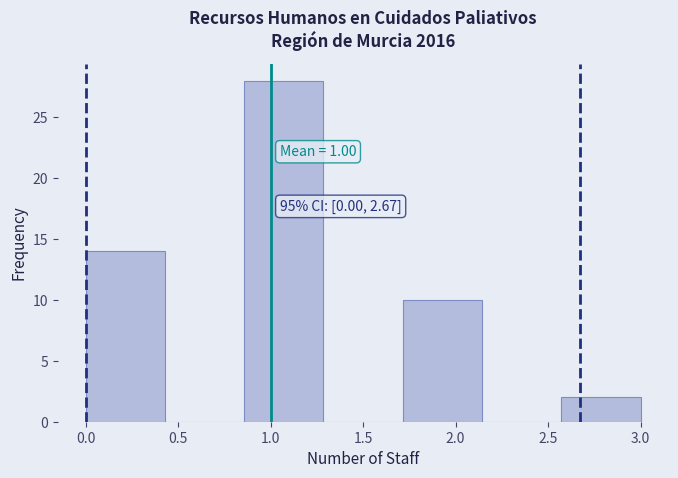

Over which range of the x-axis is the bar tallest?

0.85 to 1.30